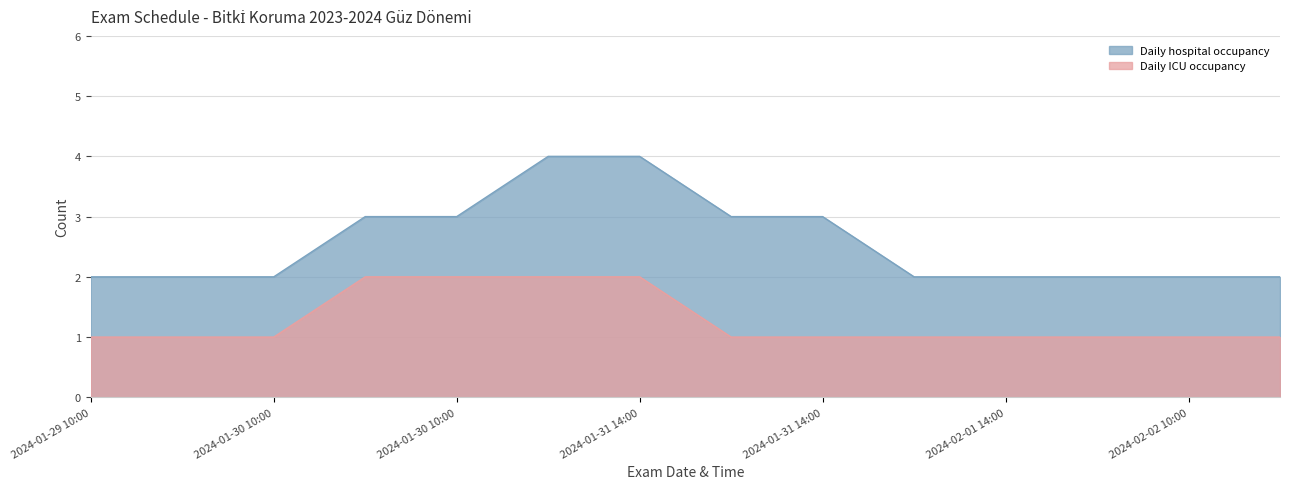

At 2024-01-29 10:00, list the series in order from largest to smallest.

Daily hospital occupancy, Daily ICU occupancy